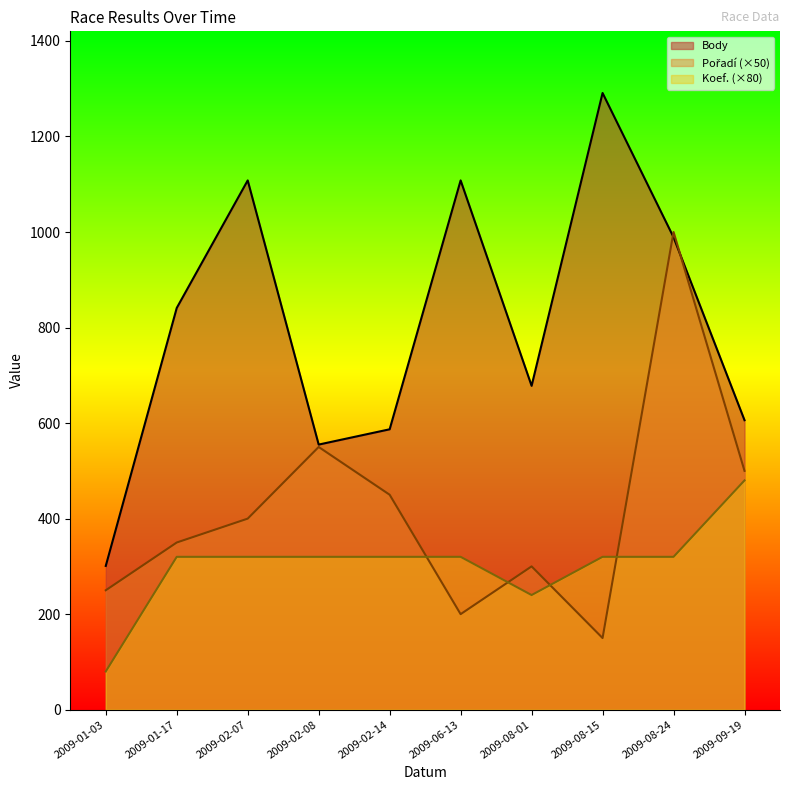

Between which two adjacent categories do Pořadí and Body first intersect?

2009-08-15 and 2009-08-24